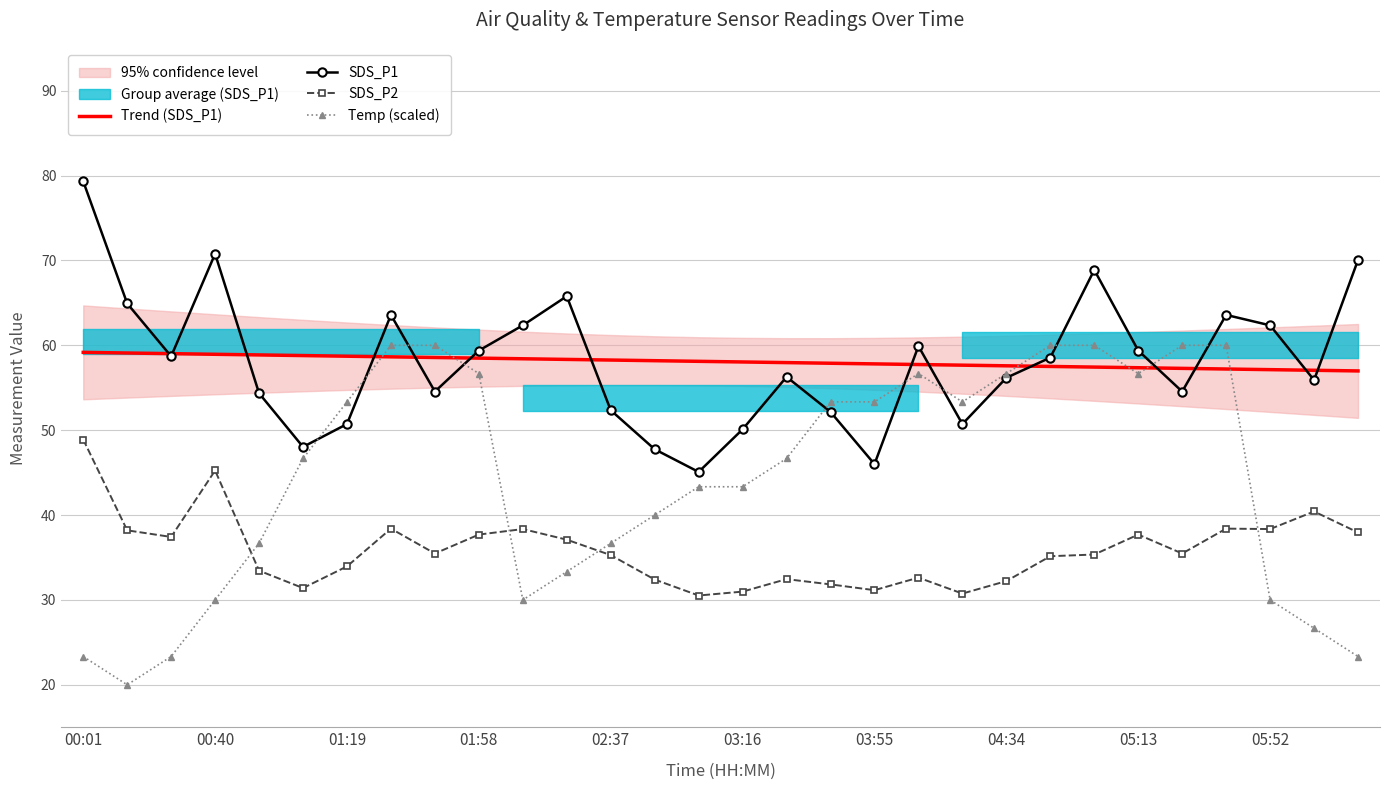

True or false: SDS_P2 and Temp (scaled) intersect in this chart.

True